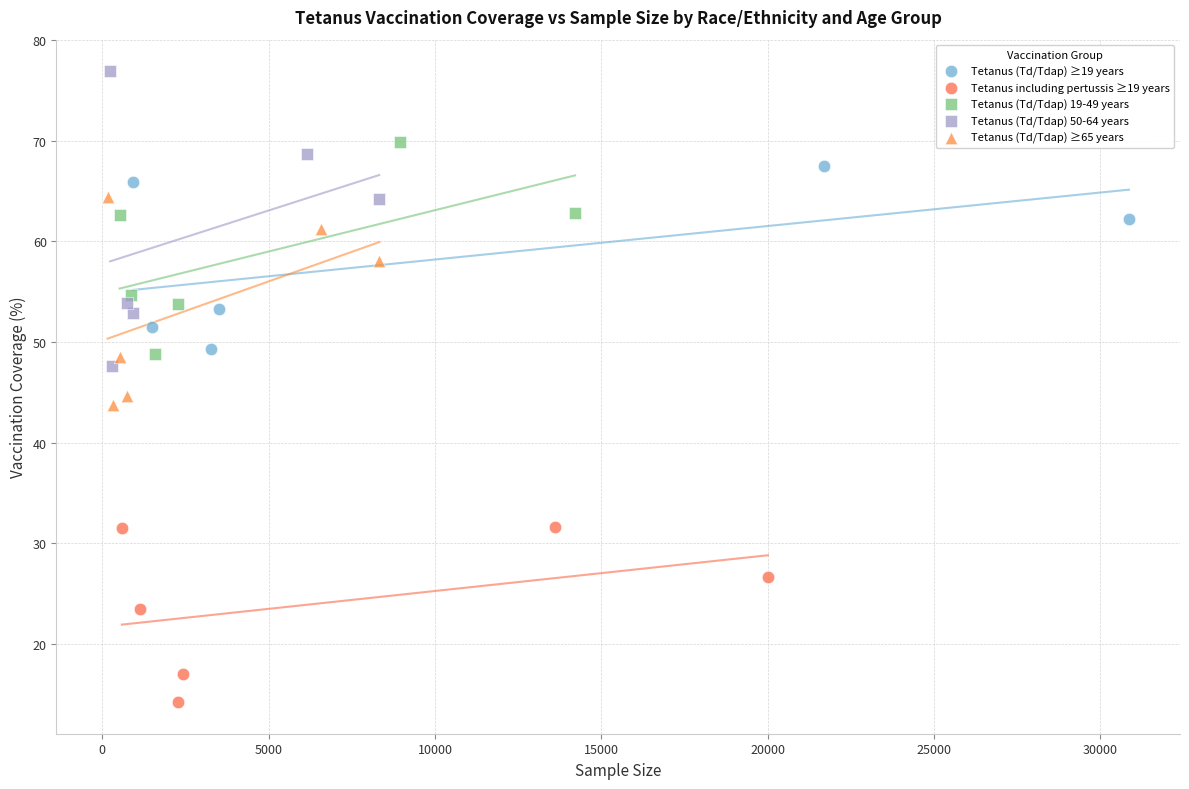

Which series has the largest Y range (max minus min)?

Tetanus (Td/Tdap) 50-64 years